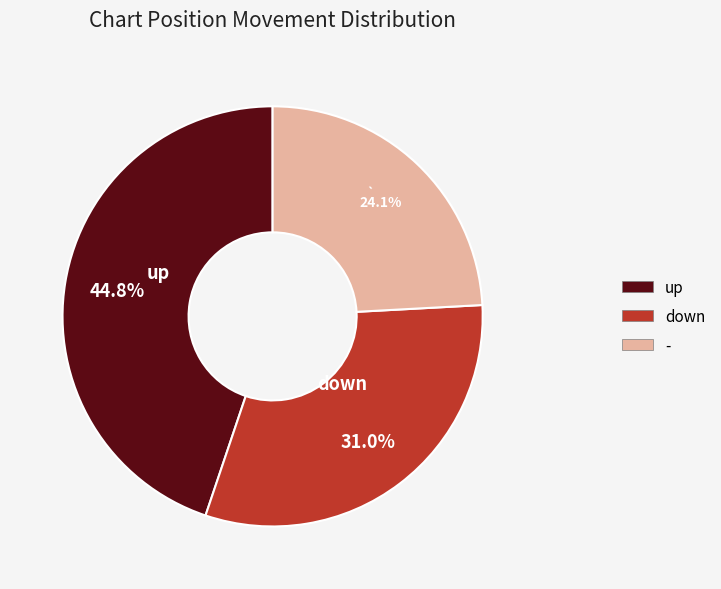

To the nearest percent, what is the difference between the largest and smallest slice percentages?

21%